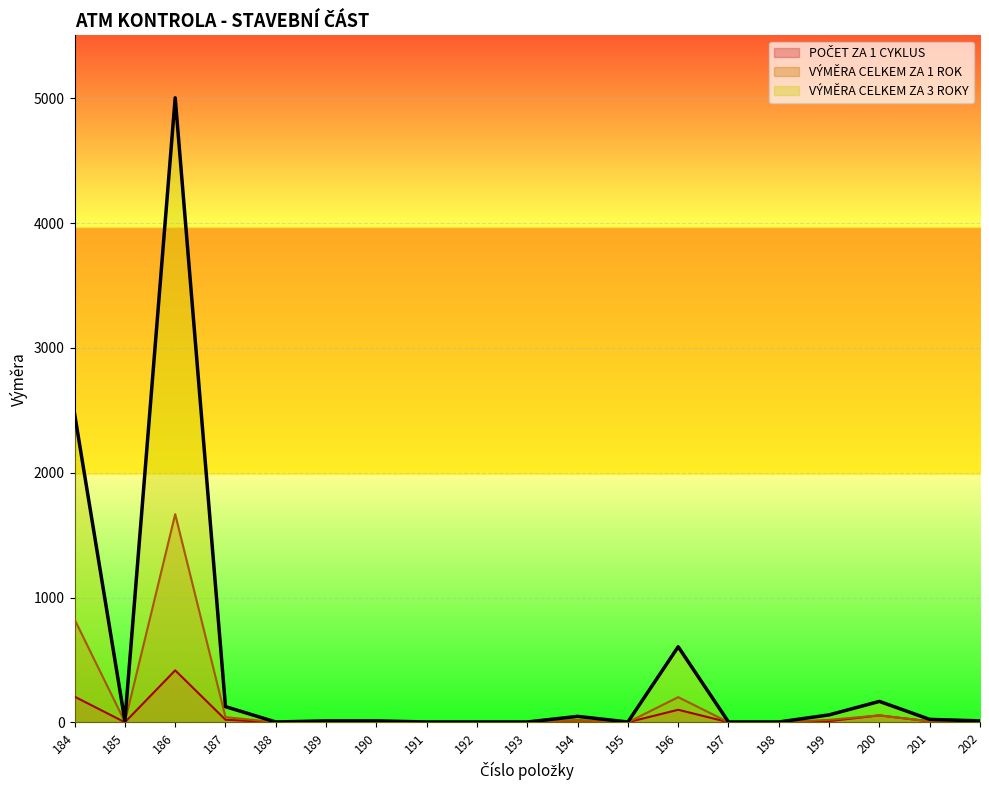

Reading left to right, transcribe all the data shown in this chart.

POČET ZA 1 CYKLUS: 184=206	185=1	186=417	187=21	188=1	189=1	190=1	191=1	192=1	193=1	194=16	195=1	196=101	197=1	198=1	199=10	200=56	201=8	202=4
VÝMĚRA CELKEM ZA 1 ROK: 184=824	185=4	186=1668	187=42	188=1	189=4	190=4	191=1	192=1	193=1	194=16	195=1	196=202	197=1	198=1	199=20	200=56	201=8	202=4
VÝMĚRA CELKEM ZA 3 ROKY: 184=2472	185=12	186=5004	187=126	188=3	189=12	190=12	191=3	192=3	193=3	194=48	195=3	196=606	197=3	198=3	199=60	200=168	201=24	202=12